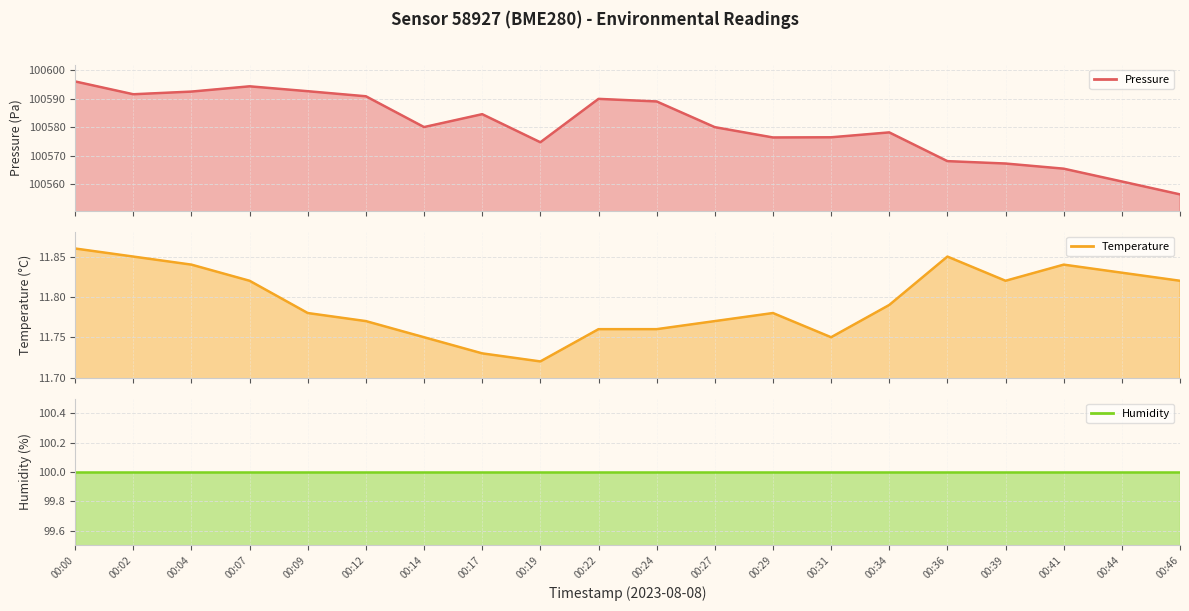

What is the greatest value displayed?

100596.1